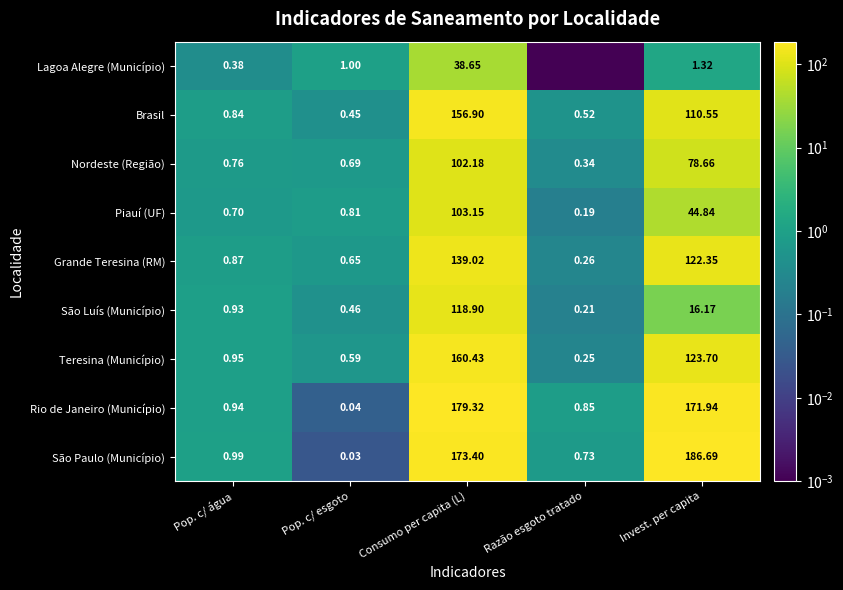

Which category has the lowest value in the Rio de Janeiro (Município) series?

Pop. c/ esgoto